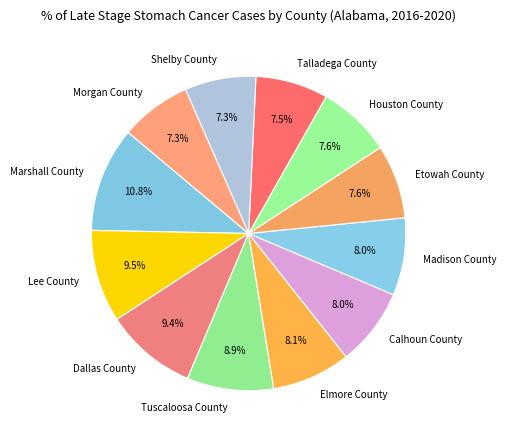

Do Etowah County and Calhoun County together represent more than half of the pie?

No